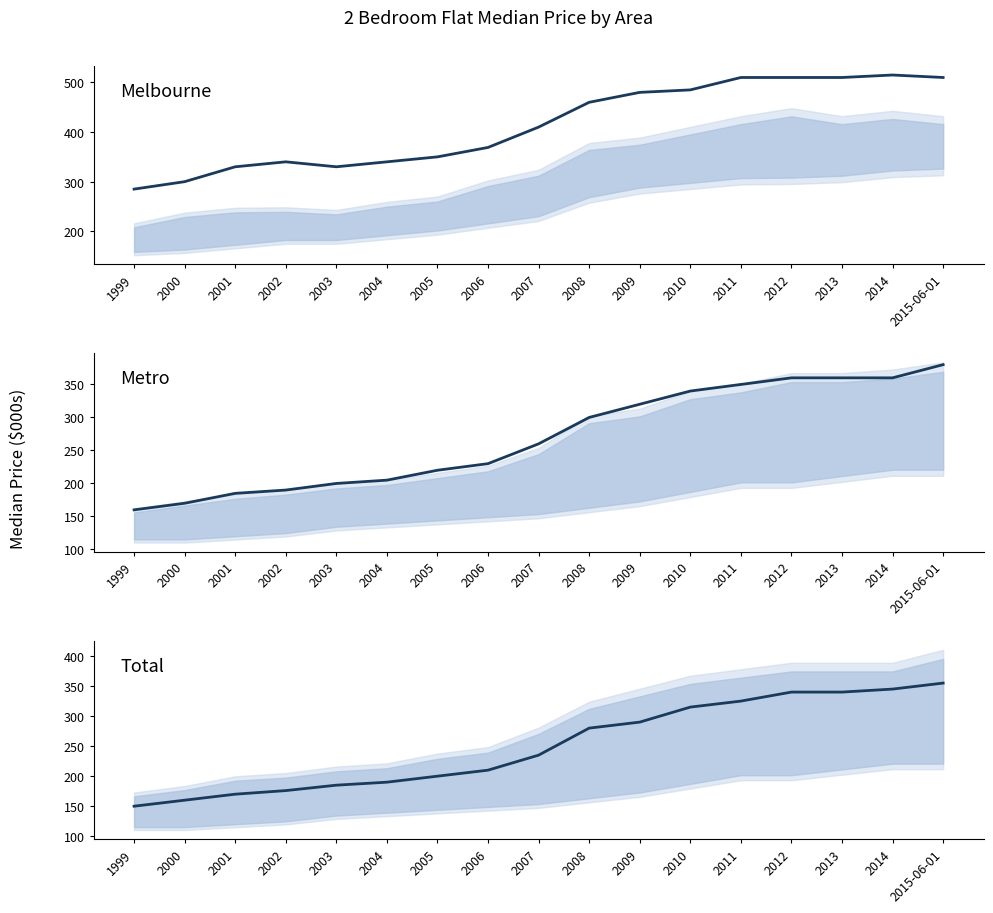

What position from the left is 2013?

15